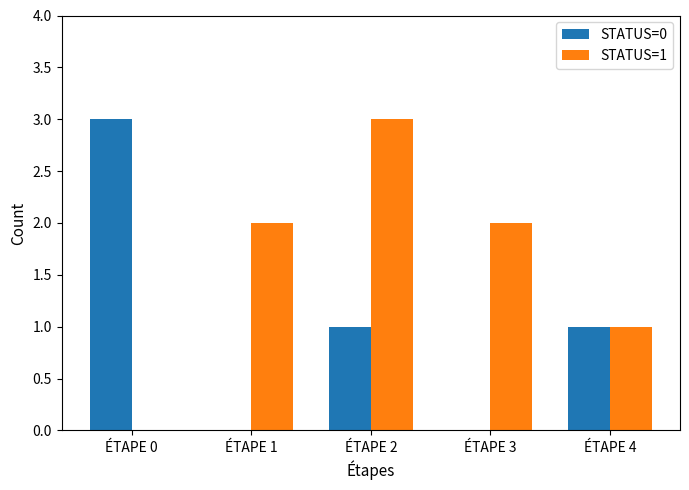

At which category is the sum across all series the highest?

ÉTAPE 2